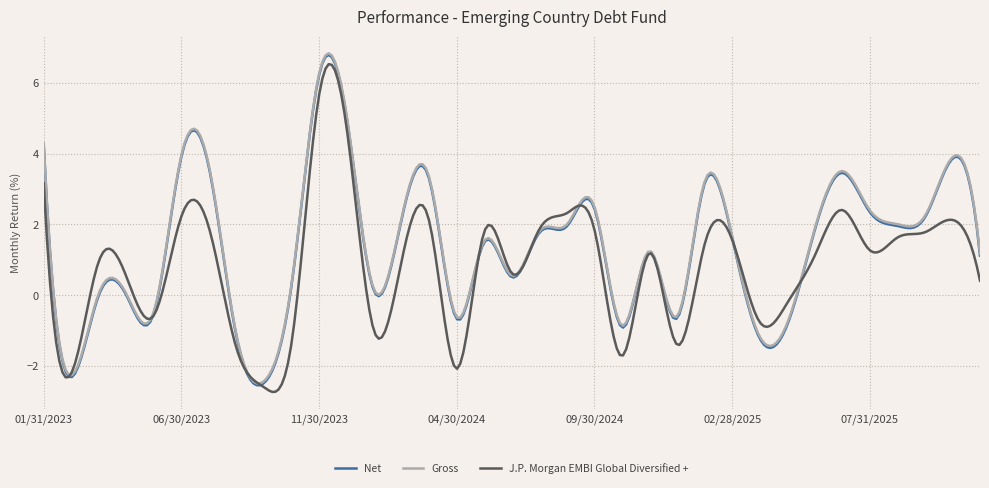

Which series ends up on top after the final intersection of Gross and J.P. Morgan EMBI Global Diversified +?

Gross